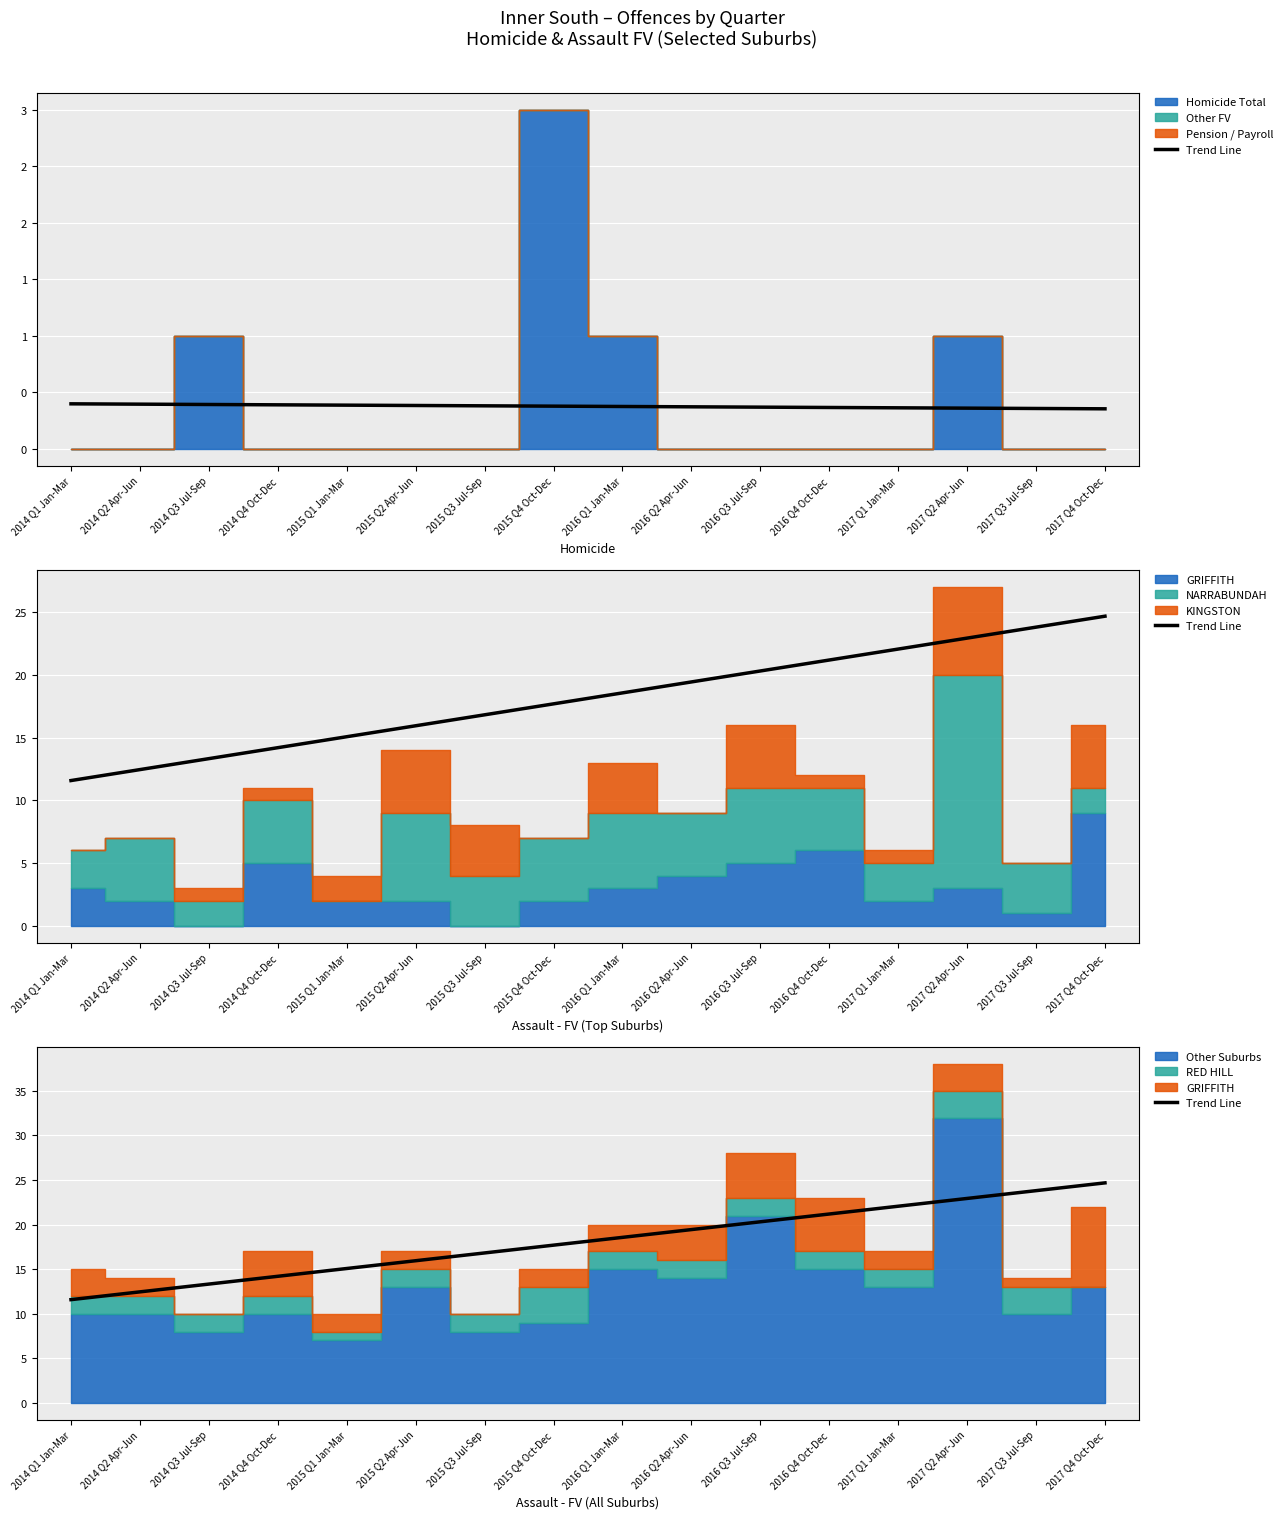

How many lines are shown in the chart?

1